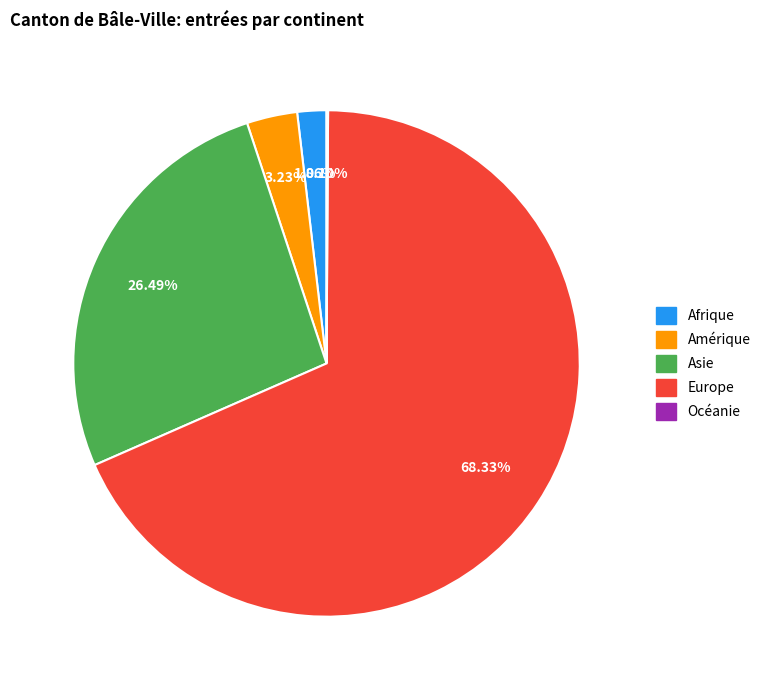

What is the largest slice in the pie chart?

Europe